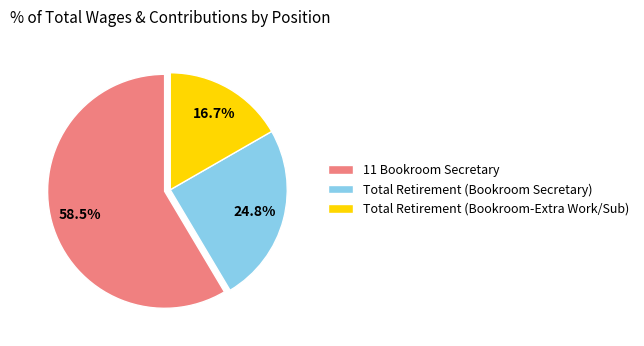

Combined, do 11 Bookroom Secretary and Total Retirement (Bookroom Secretary) account for over 50%?

Yes